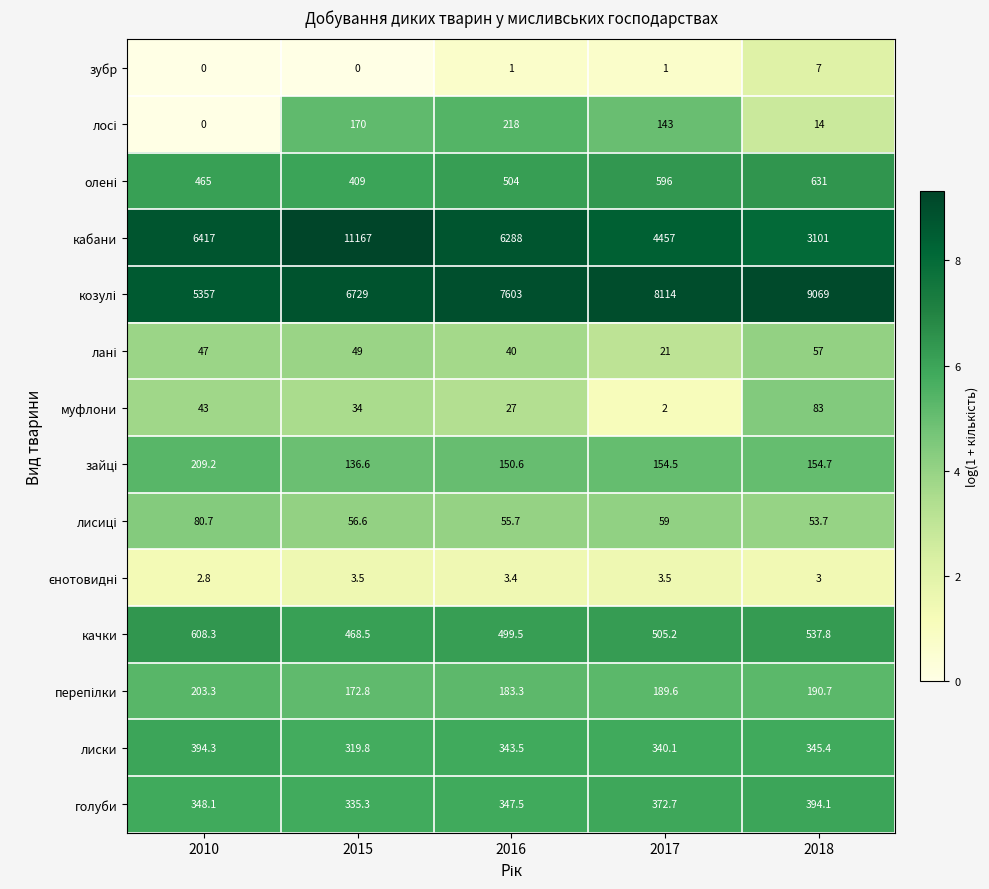

At which label does голуби reach its minimum?

2015